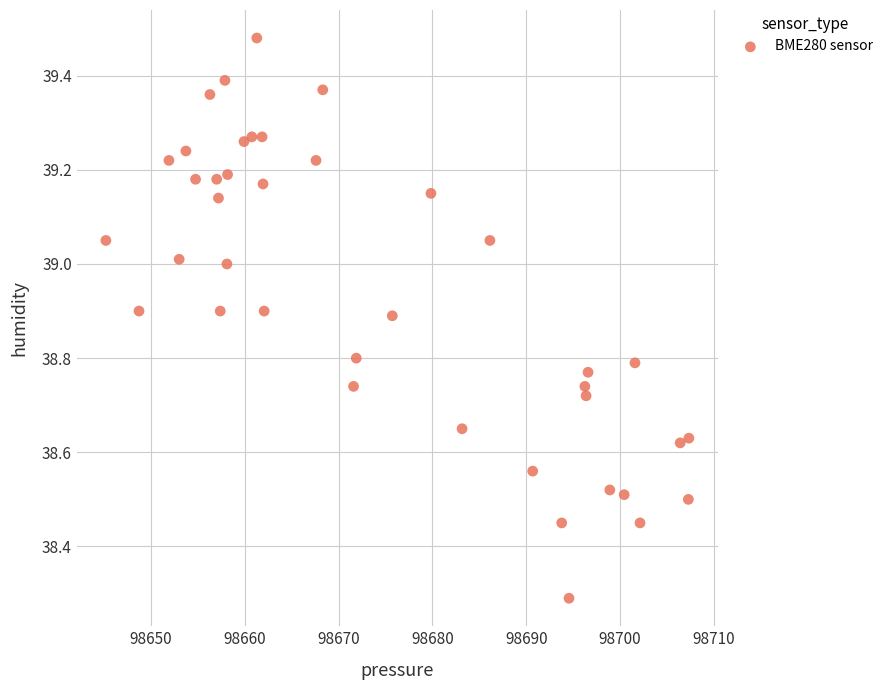

What is the range of Y values (max minus min)?

1.2